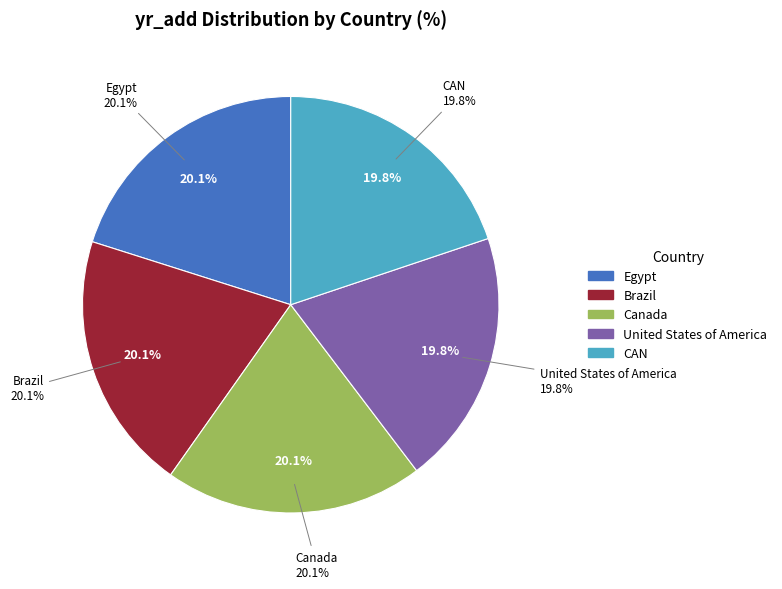

Which slice is the smallest?

United States of America